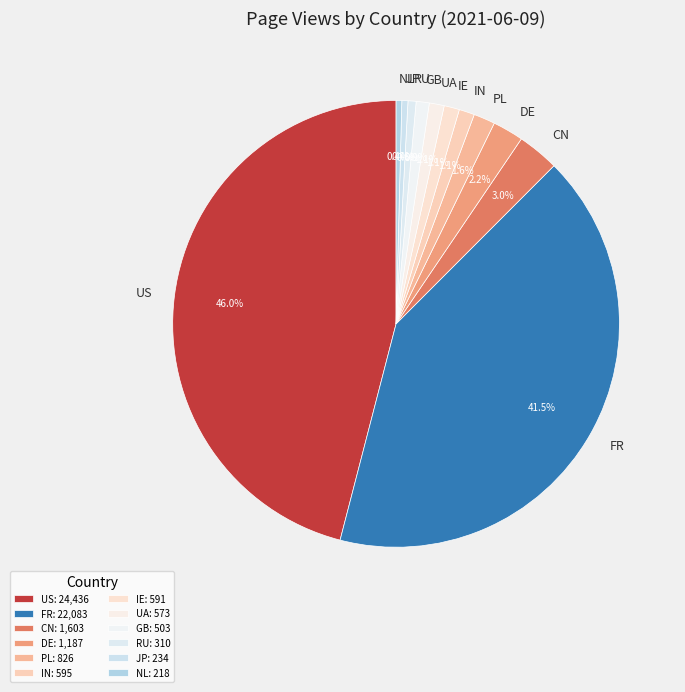

What percentage is NOT represented by JP?

99.6%